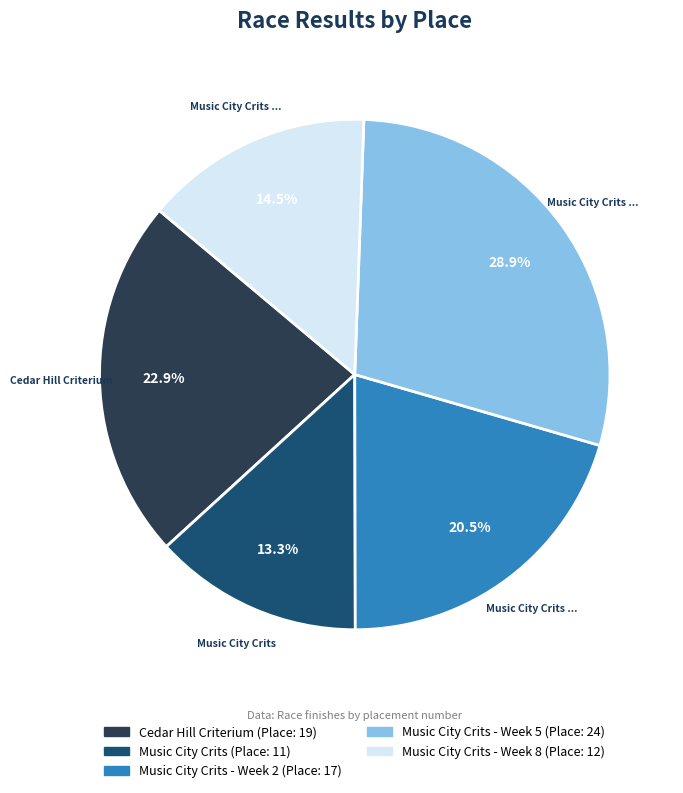

Does any single category account for the majority?

No